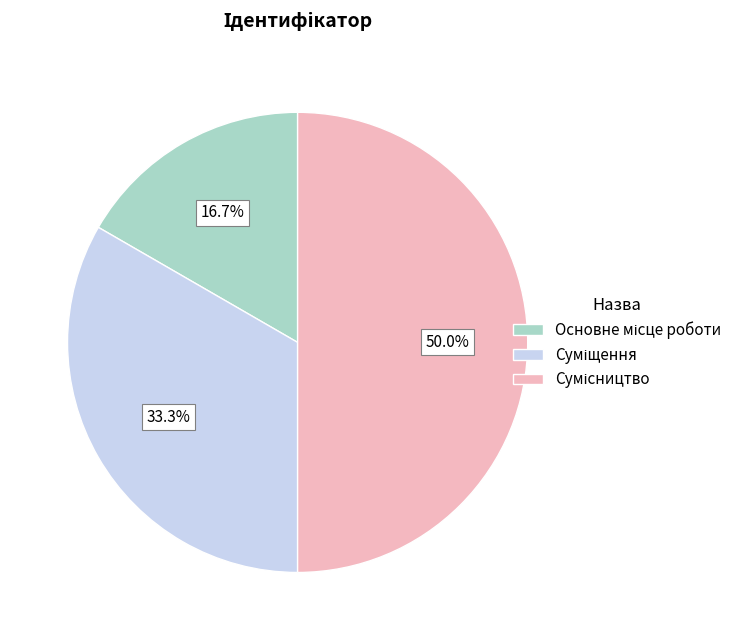

True or false: Основне місце роботи accounts for 9% of the total.

False